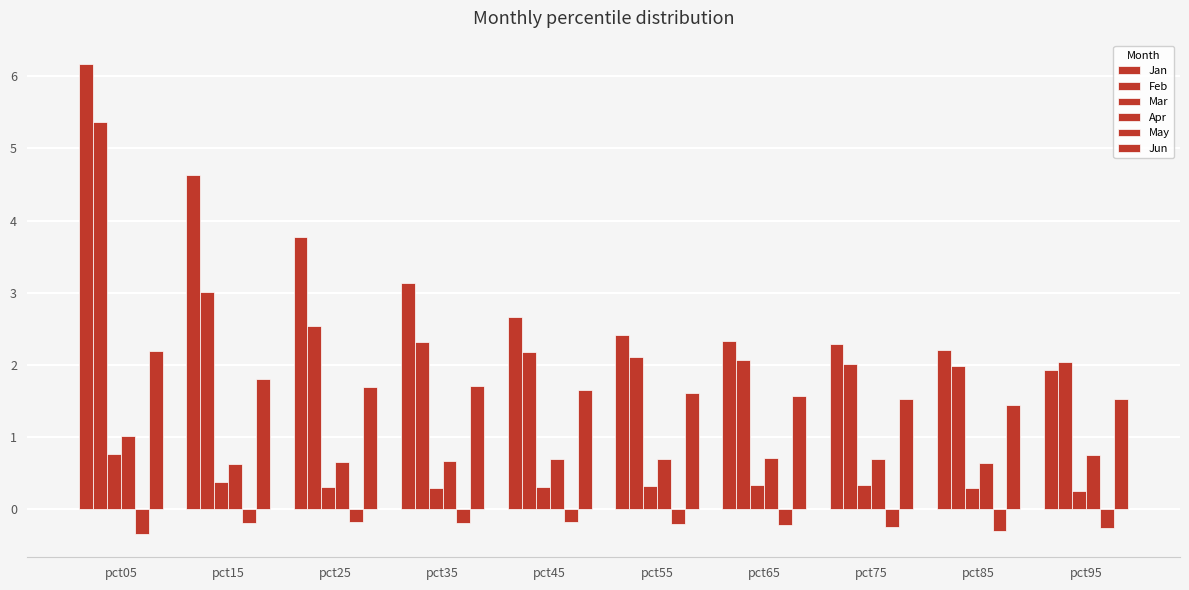

The value of Jun at pct25 is 0.8. True or false?

False